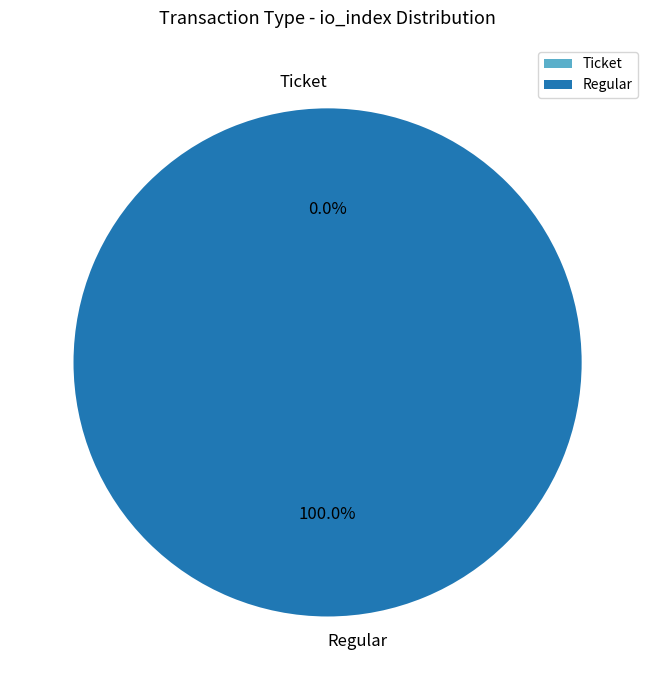

What percentage is the Regular slice, to the nearest percent?

100%